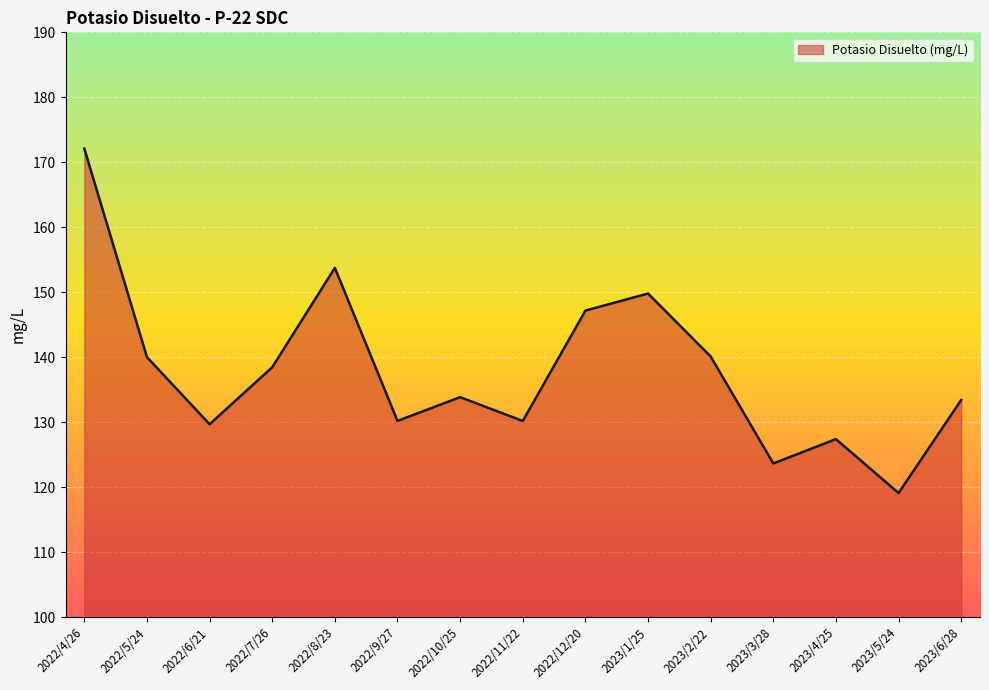

What is the minimum value shown in the chart?

119.1